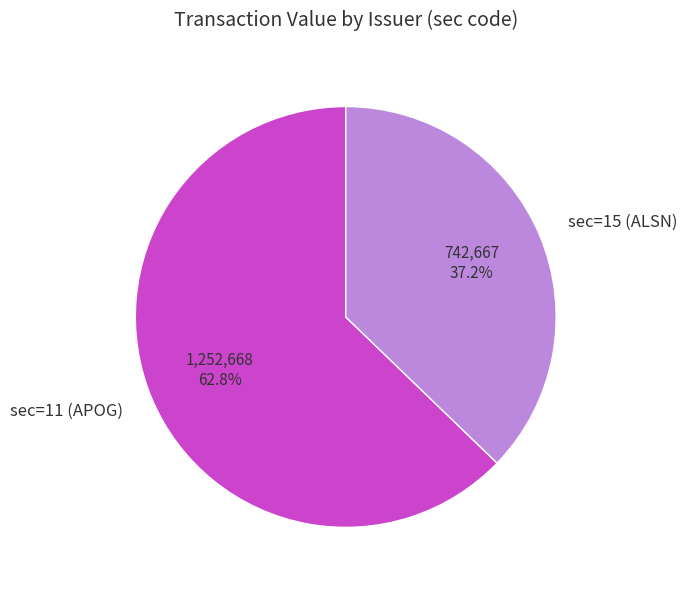

Which category has the biggest portion of the pie?

sec=11 (APOG)